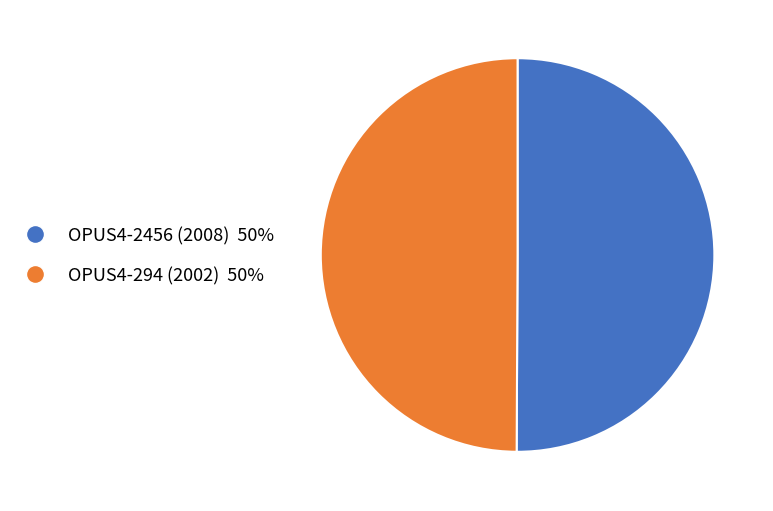

What is the ratio of the value at OPUS4-2456 (2008) 50% to the value at OPUS4-294 (2002) 50%?

1.0